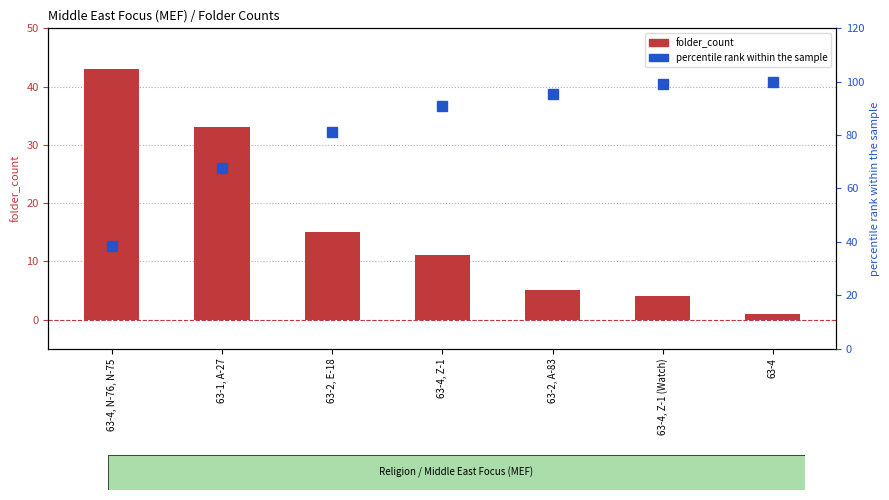

Which series changed the most between 63-1, A-27 and 63-4, Z-1 (Watch)?

percentile rank within the sample